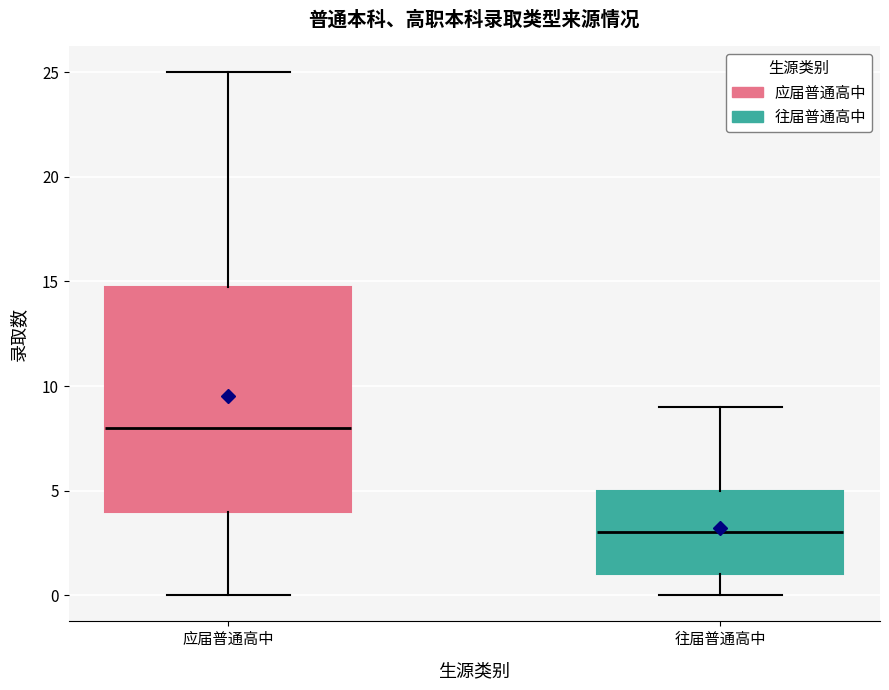

Which box is the tallest, from its lower edge to its upper edge?

应届普通高中